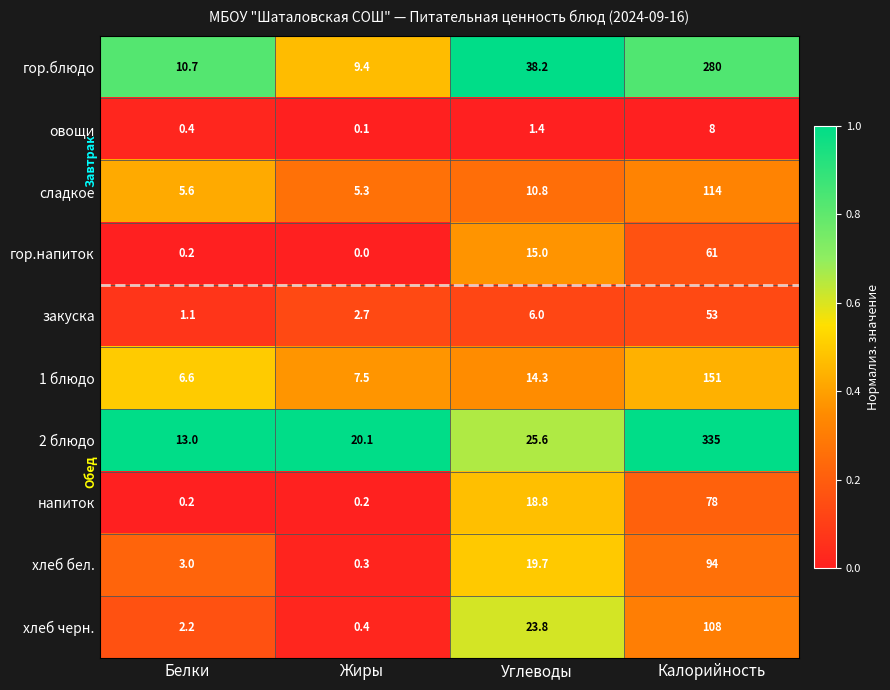

Which series has the widest spread of values?

2 блюдо